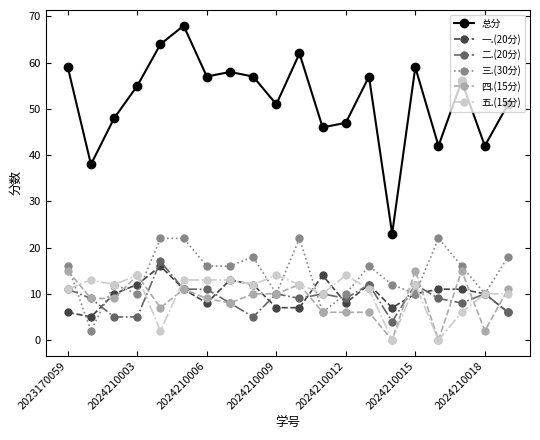

How many lines are shown in the chart?

6